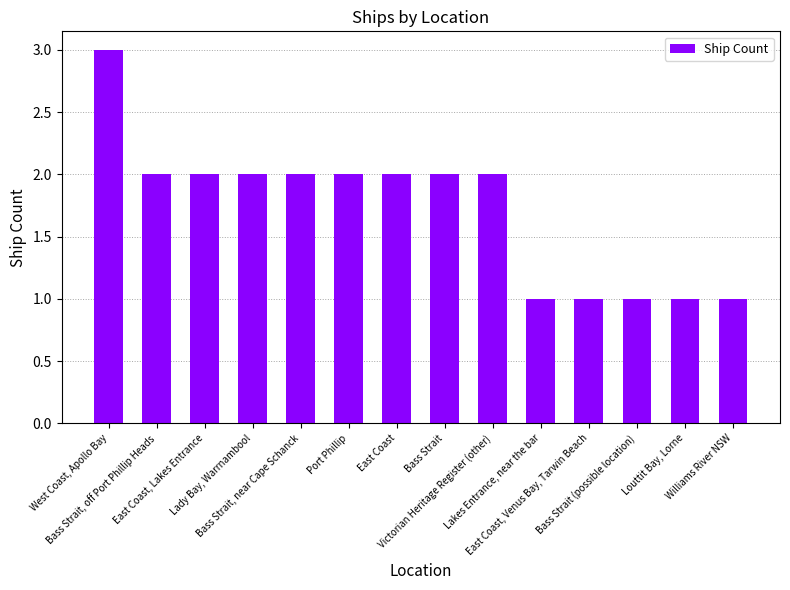

The chart shows a value of 1 at Bass Strait, near Cape Schanck. True or false?

False